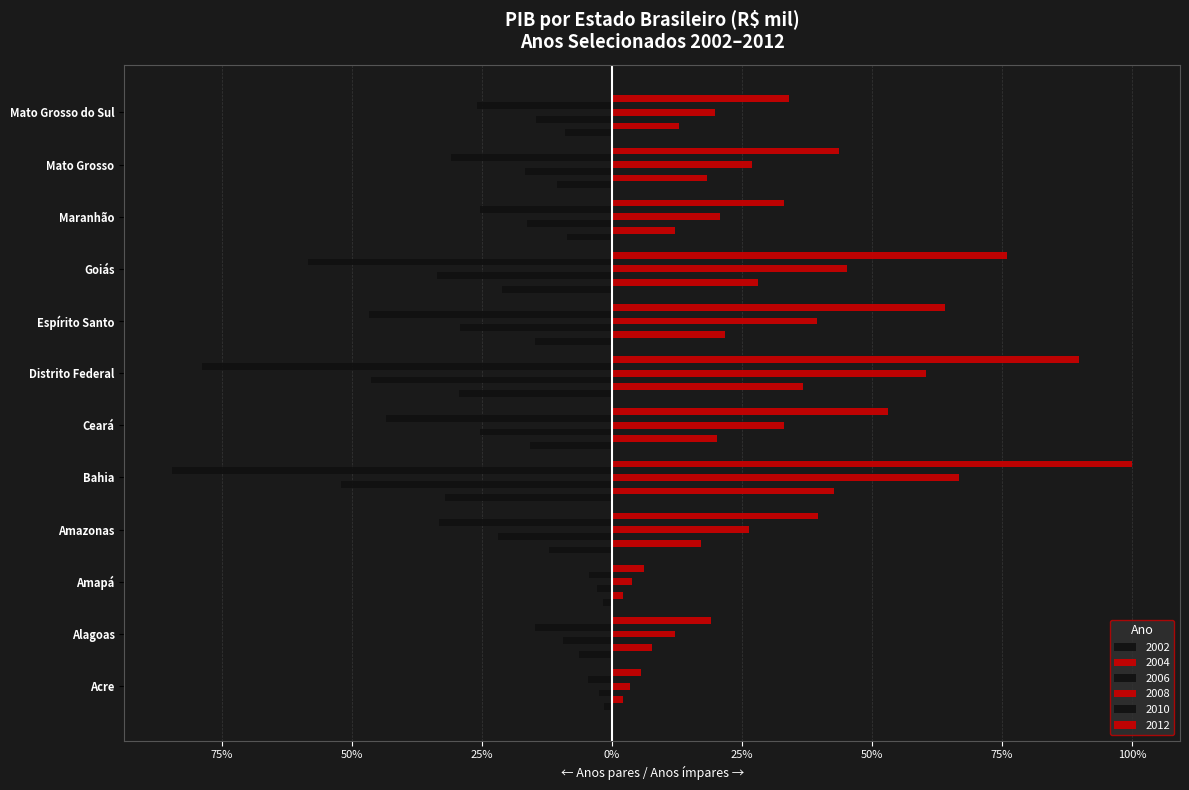

Rank the categories by 2002 value from lowest to highest.

Bahia, Distrito Federal, Goiás, Ceará, Espírito Santo, Amazonas, Mato Grosso, Mato Grosso do Sul, Maranhão, Alagoas, Amapá, Acre